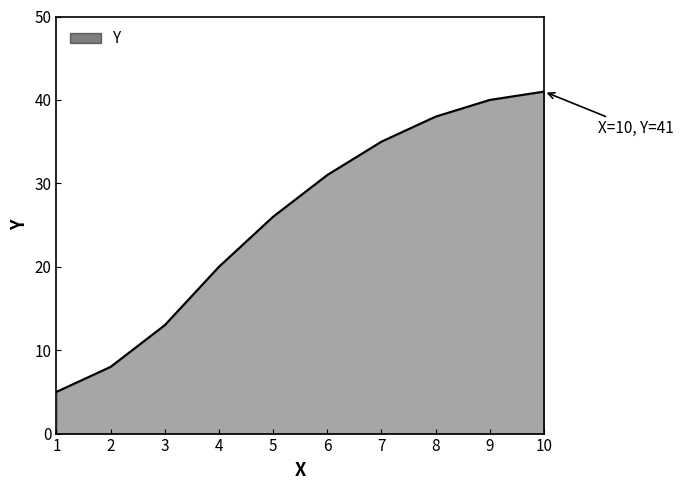

Rank the categories by value from lowest to highest.

1, 2, 3, 4, 5, 6, 7, 8, 9, 10